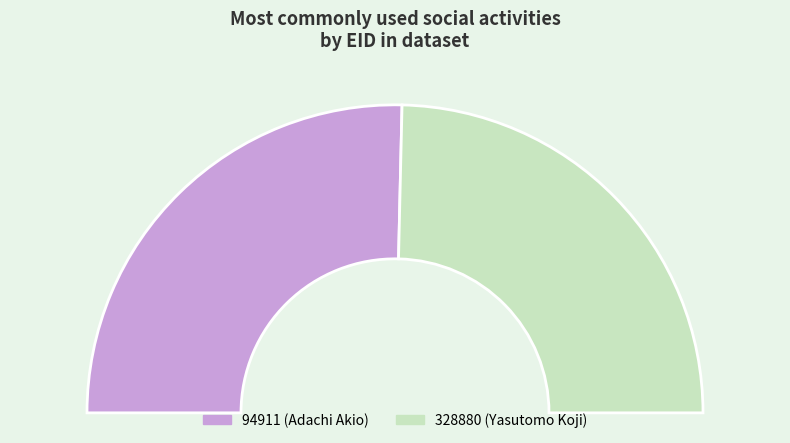

How many segments does this pie chart have?

2